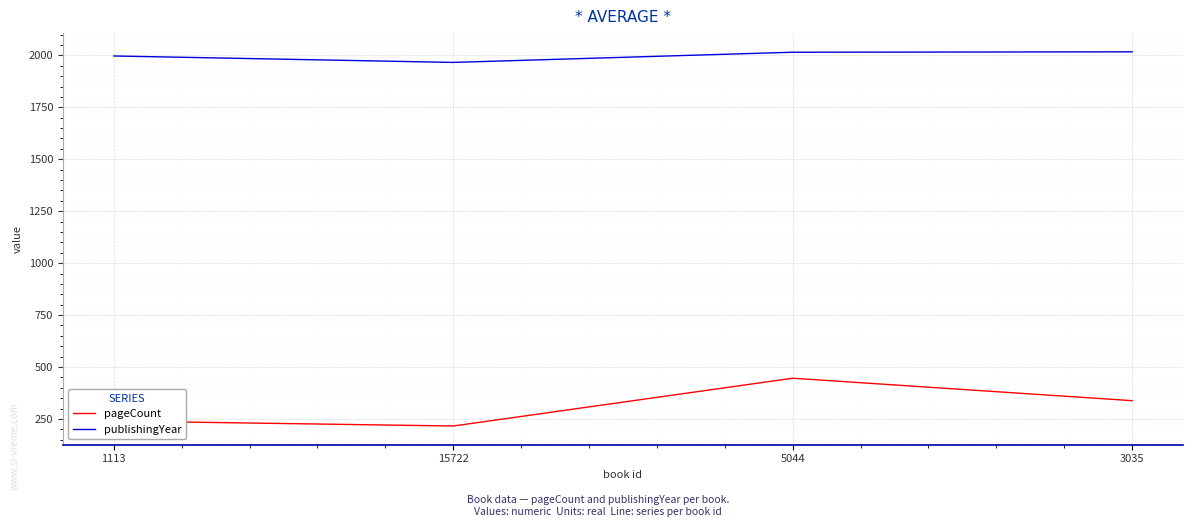

Which series has the widest spread of values?

pageCount